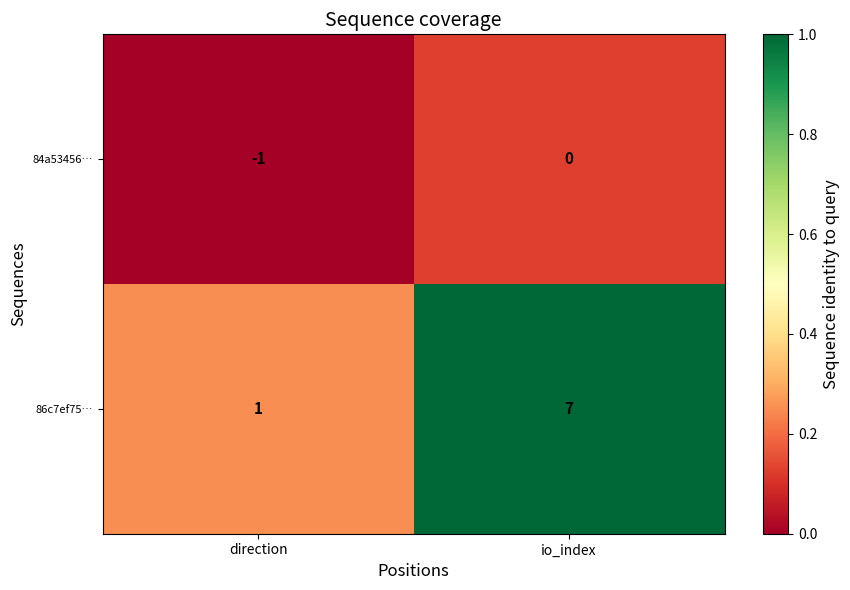

What is the maximum value shown in the chart?

7